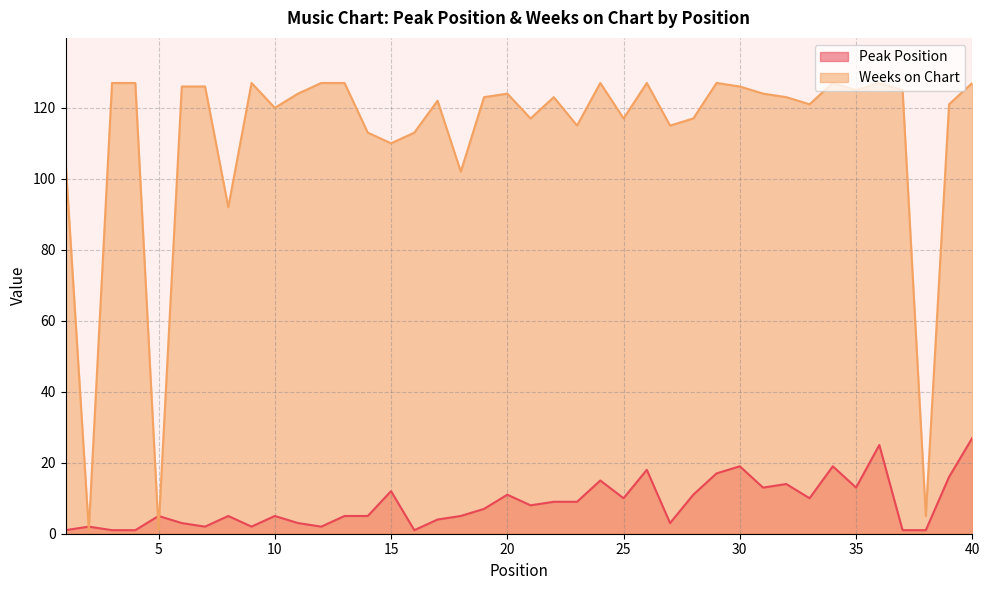

True or false: Peak Position has a value of 10 at 25.

True